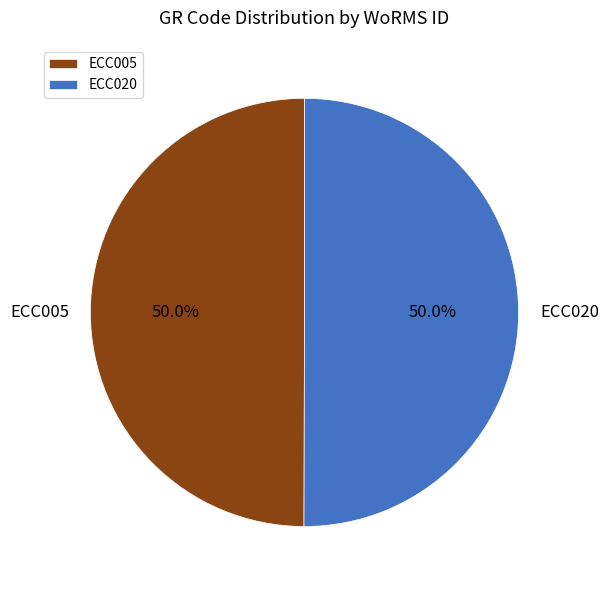

What percentage do ECC005 and ECC020 together represent?

100.0%